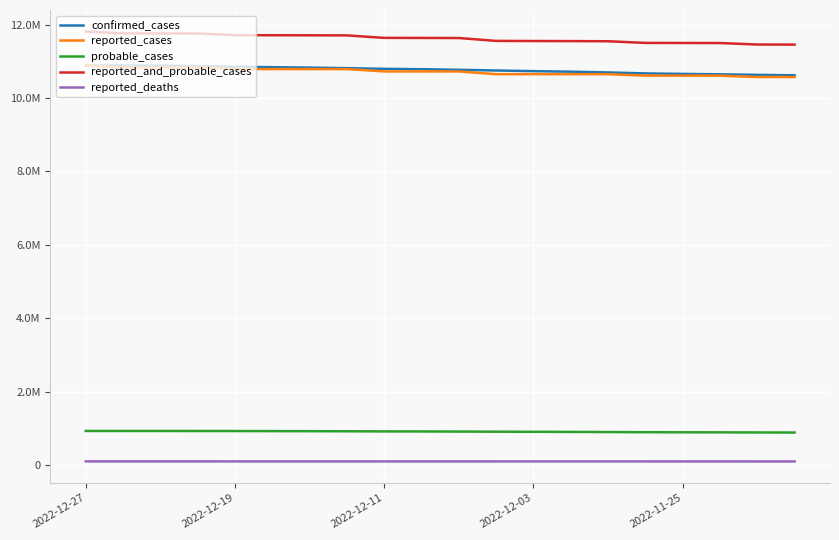

Does the chart display data point markers on the line(s)?

No